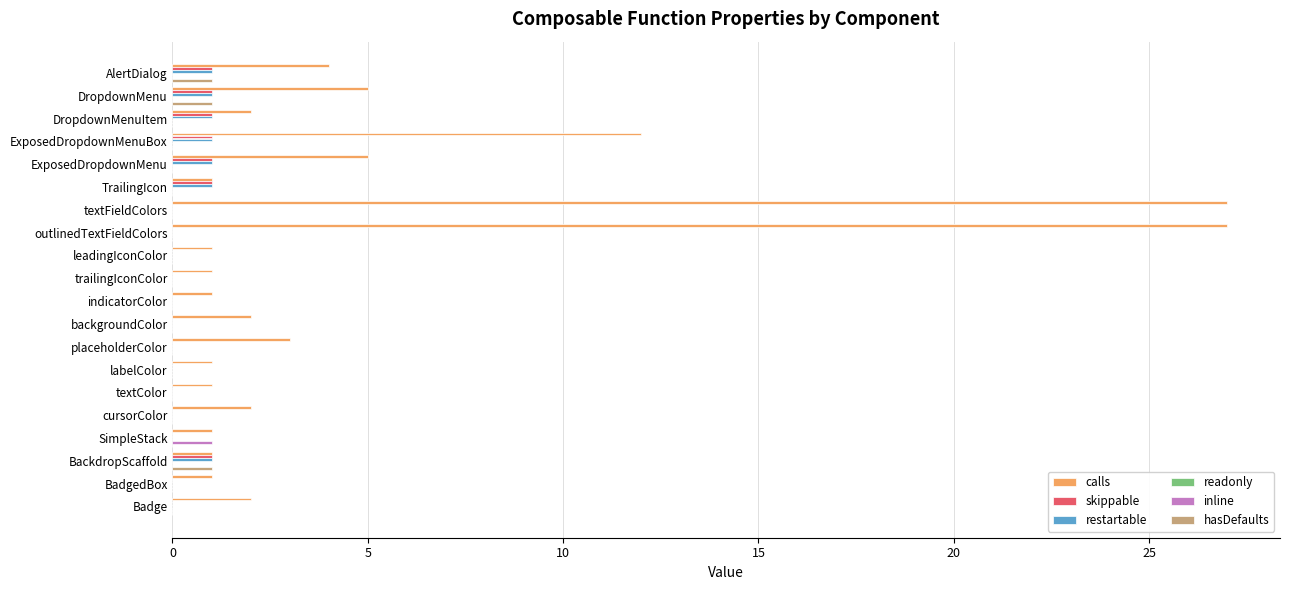

How many categories are shown in the chart?

20